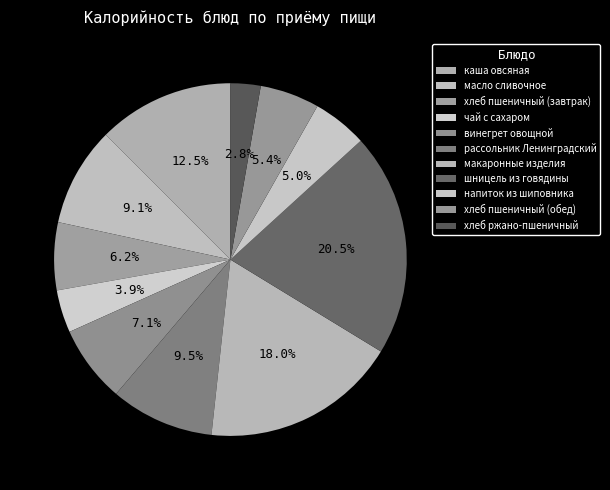

Count the number of slices in the pie.

11